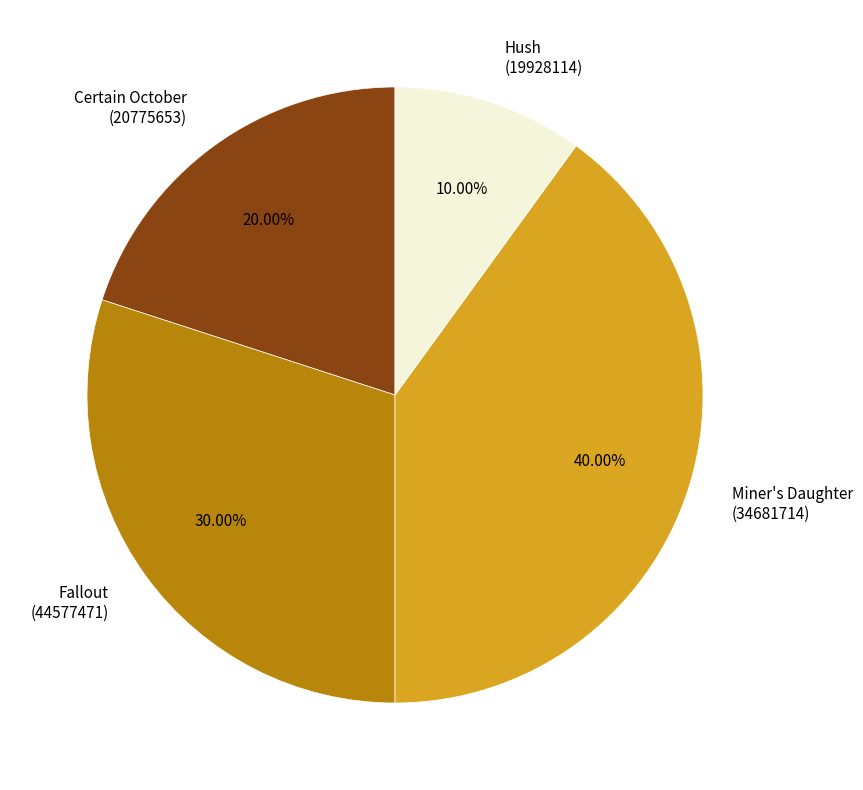

Is it true that Miner's Daughter (34681714) is 40% of the pie?

True